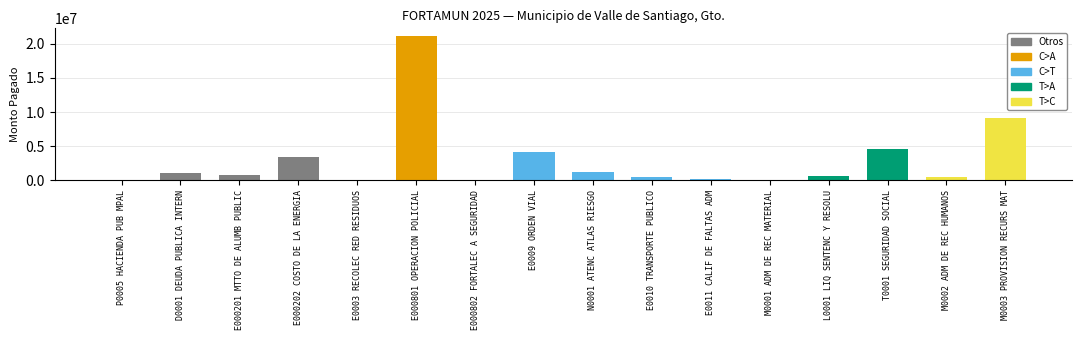

What is the maximum value shown in the chart?

21215737.9